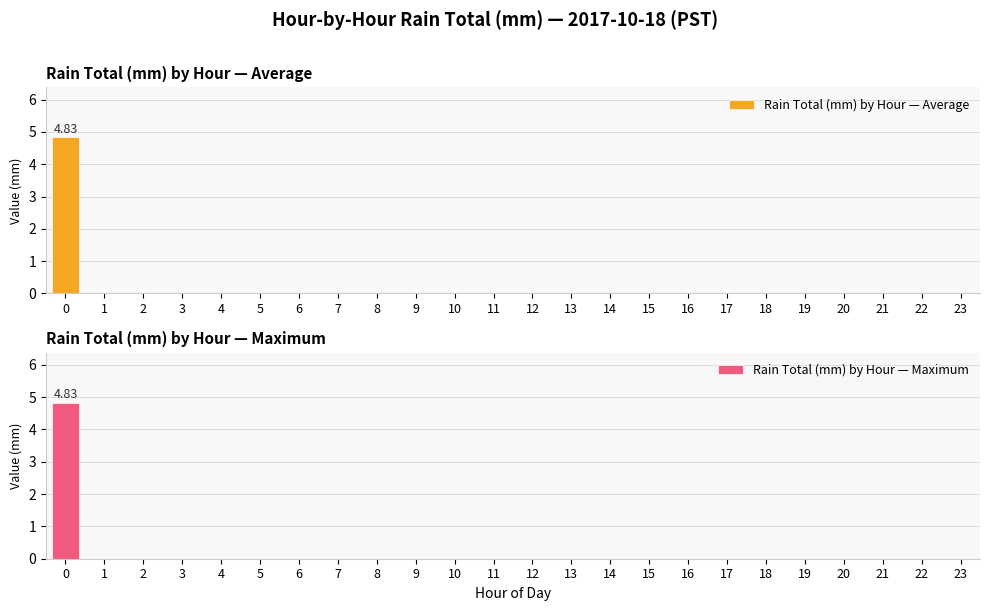

What is the difference between the maximum and minimum values in the Rain Total (mm) by Hour — Average series?

4.8